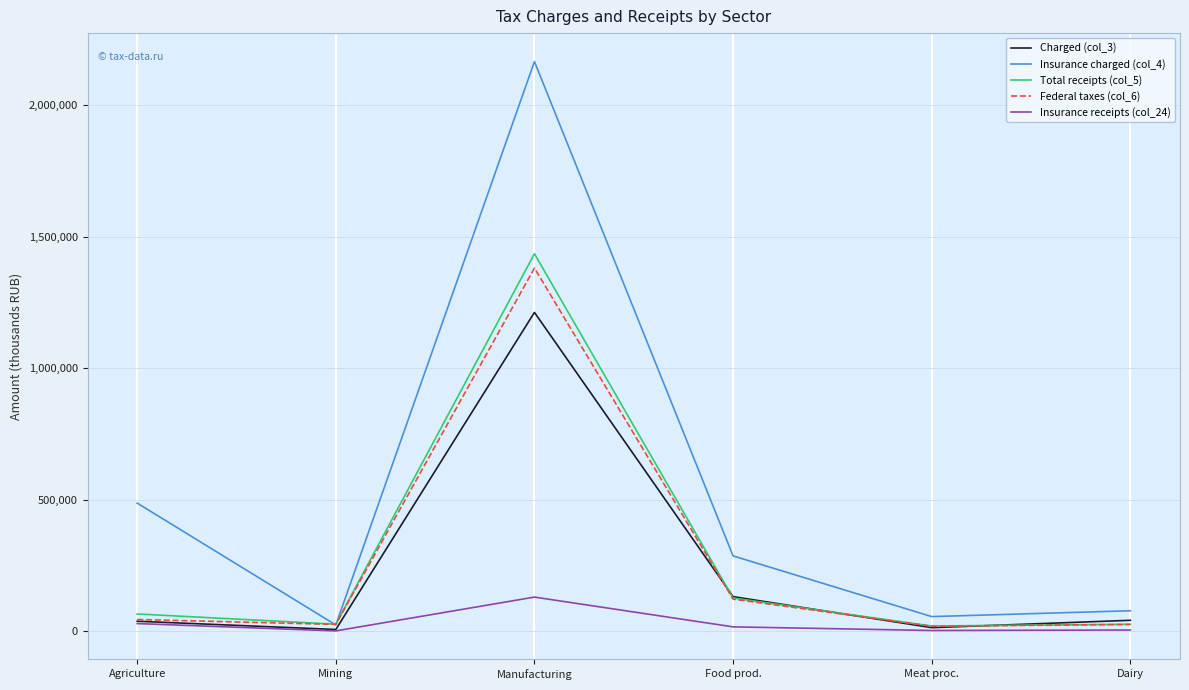

What is the maximum value for Charged (col_3)?

1212601